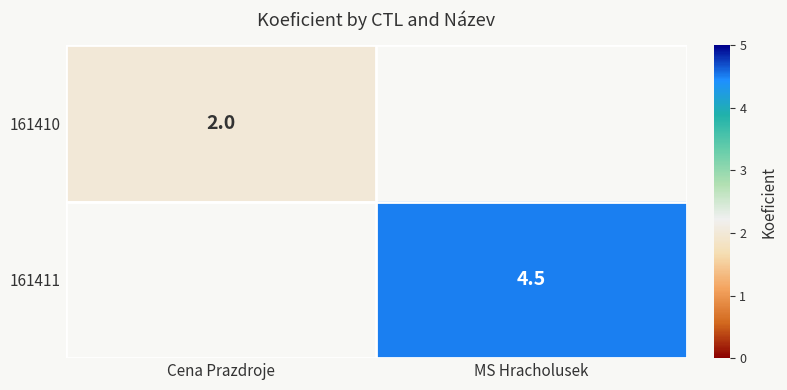

Is it true that 161410 equals 2.0 at Cena Prazdroje?

True